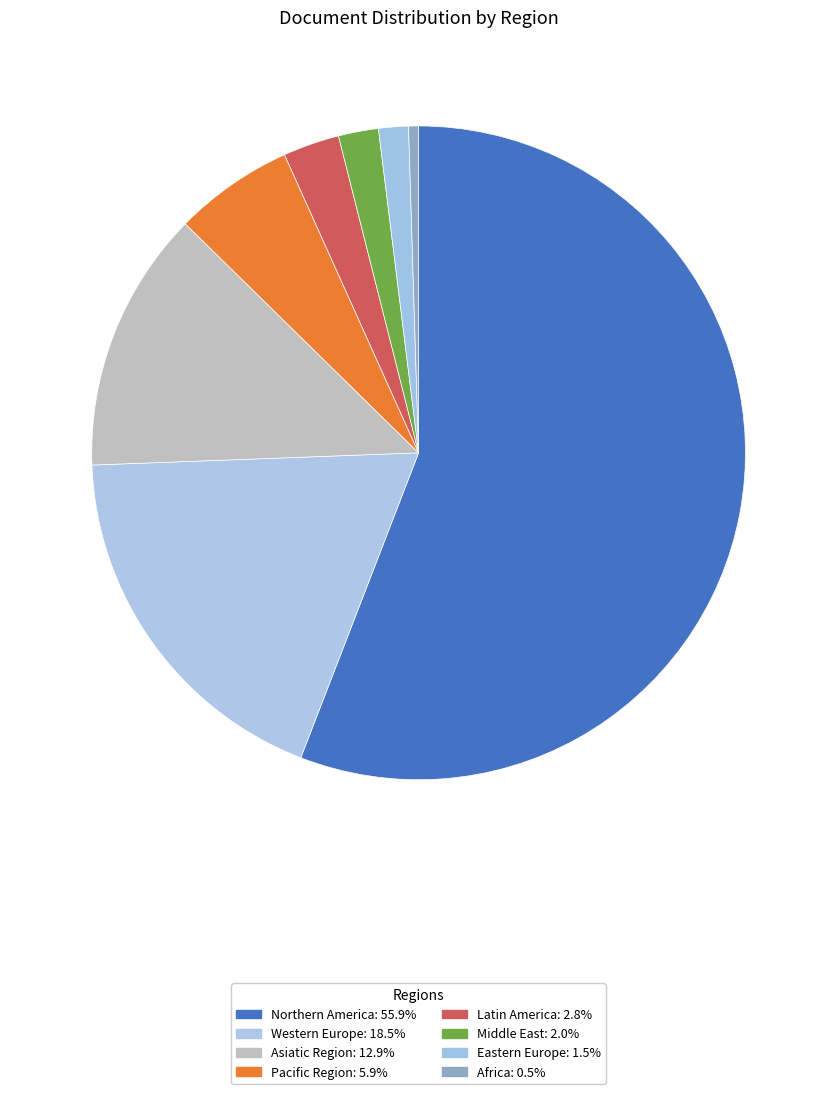

Is it true that Latin America is 3% of the pie?

True